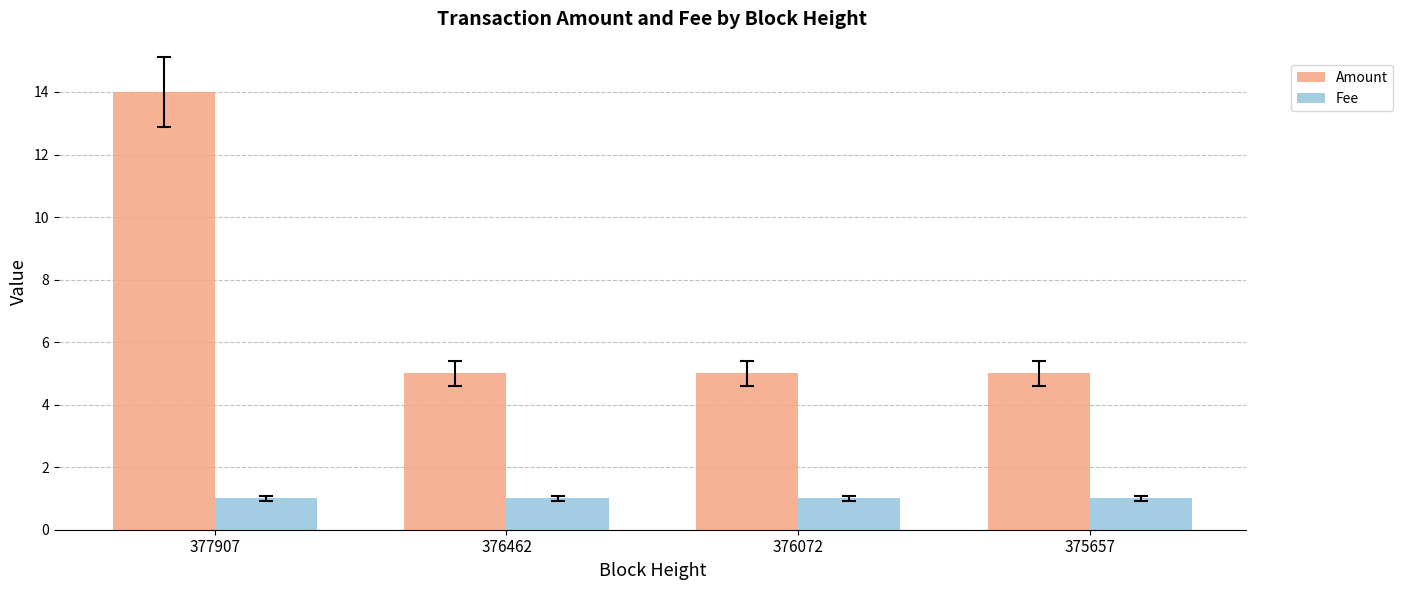

Which series changed the most between 377907 and 376462?

Amount